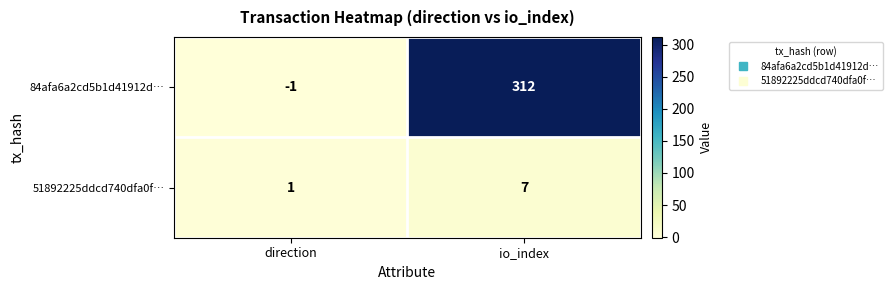

What is the difference between the highest and lowest values at direction?

2